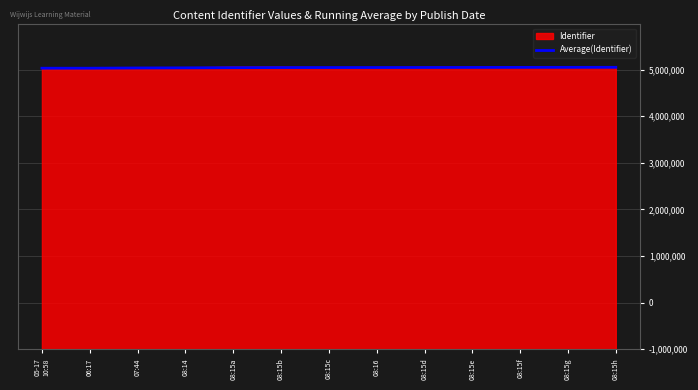

Is this an area chart (filled region under the line)?

Yes